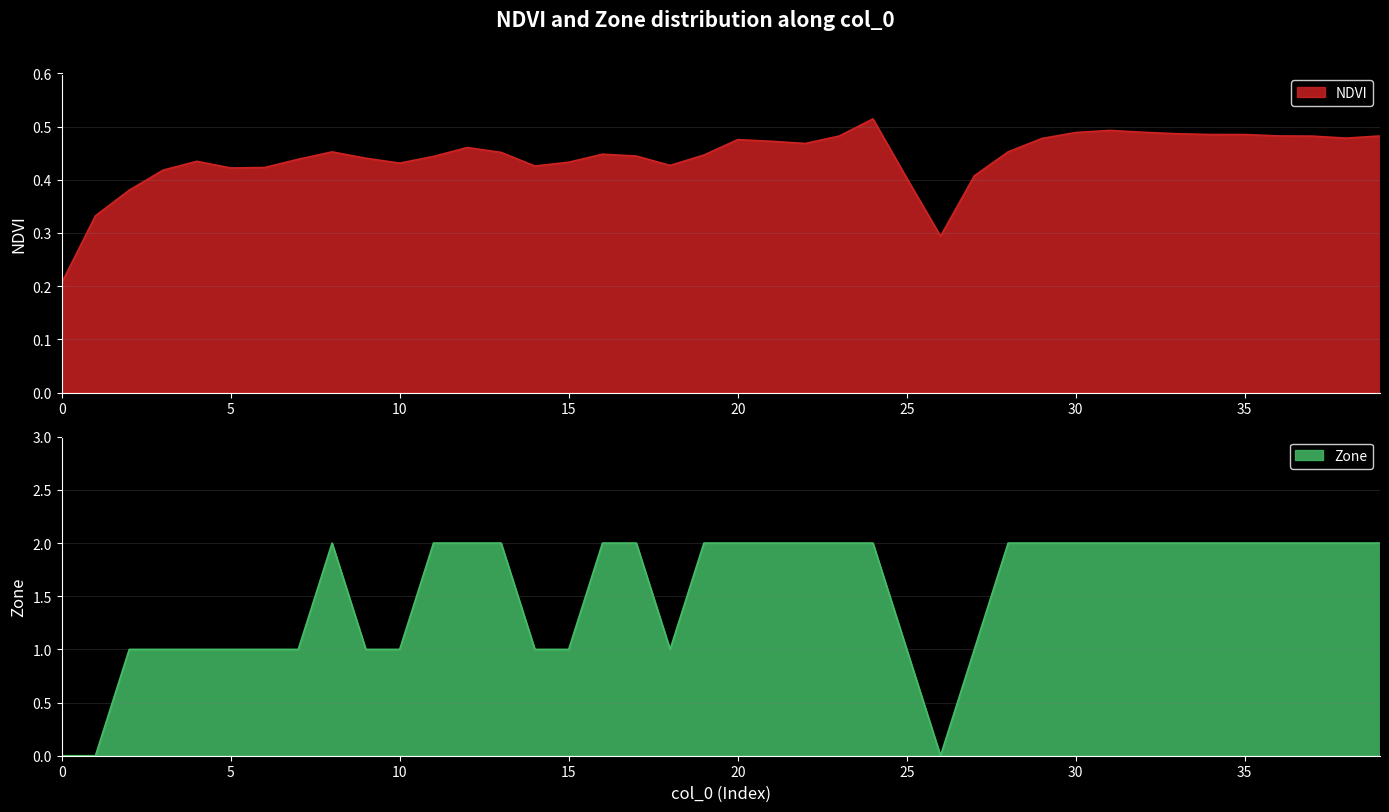

What value does the Zone series have at 30?

2